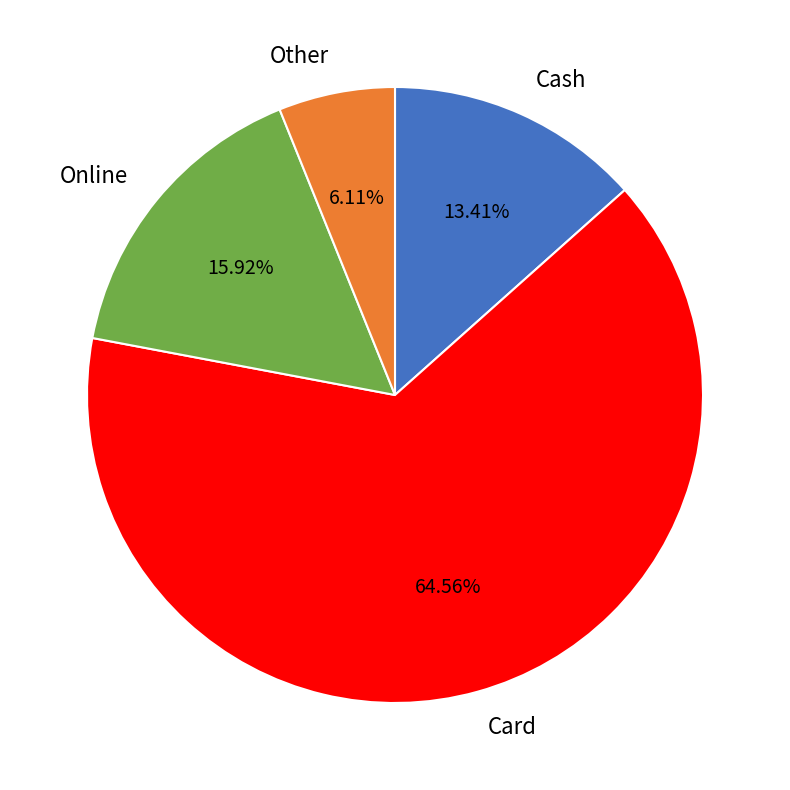

What is the largest slice in the pie chart?

Card